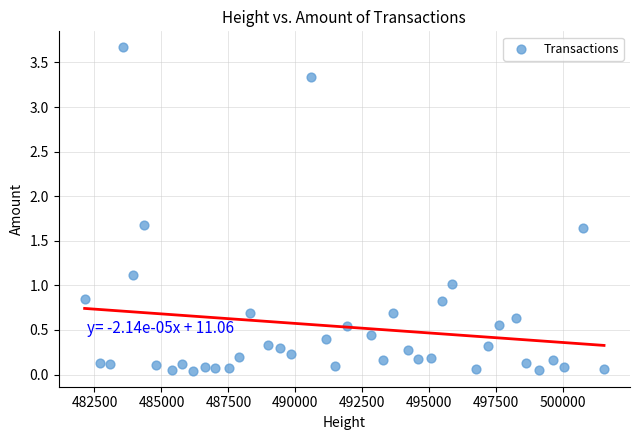

What is the range of X values (max minus min)?

19391.0